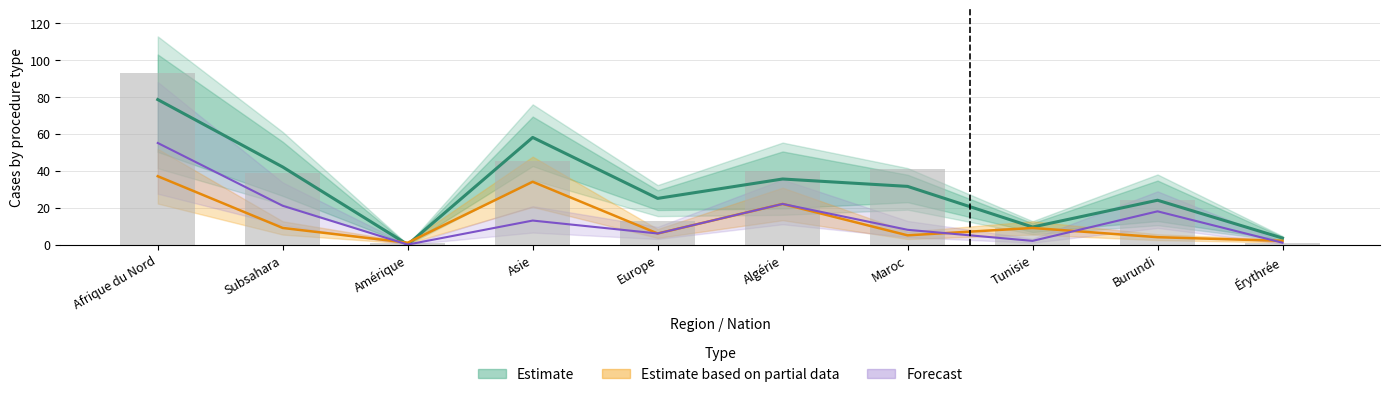

Reading left to right, what are all the values shown in this chart?

Total règlements: Afrique du Nord=78.5	Subsahara=42.0	Amérique=0.0	Asie=58.0	Europe=25.0	Algérie=35.5	Maroc=31.5	Tunisie=9.5	Burundi=24.0	Érythrée=3.5
Transferts Procédure In: Afrique du Nord=37.0	Subsahara=9.0	Amérique=1.0	Asie=34.0	Europe=6.0	Algérie=22.0	Maroc=5.0	Tunisie=9.0	Burundi=4.0	Érythrée=2.0
Procédures Out: Afrique du Nord=93.0	Subsahara=39.0	Amérique=1.0	Asie=45.0	Europe=13.0	Algérie=40.0	Maroc=41.0	Tunisie=9.0	Burundi=24.0	Érythrée=1.0
Renvois: Afrique du Nord=55.0	Subsahara=21.0	Amérique=0.0	Asie=13.0	Europe=6.0	Algérie=22.0	Maroc=8.0	Tunisie=2.0	Burundi=18.0	Érythrée=1.0